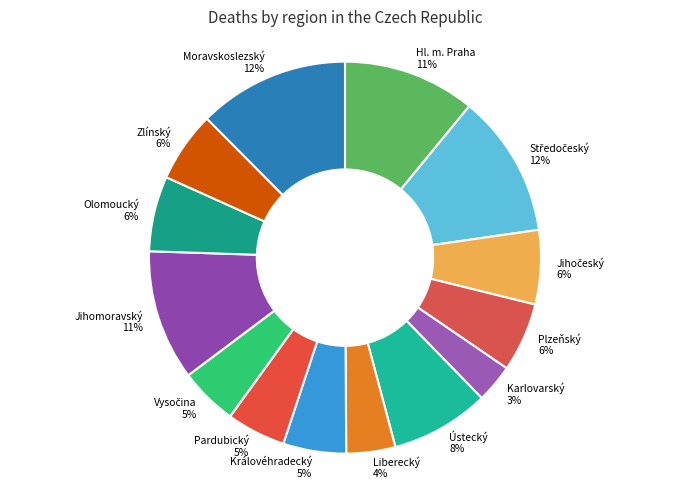

How many slices are in this pie chart?

14